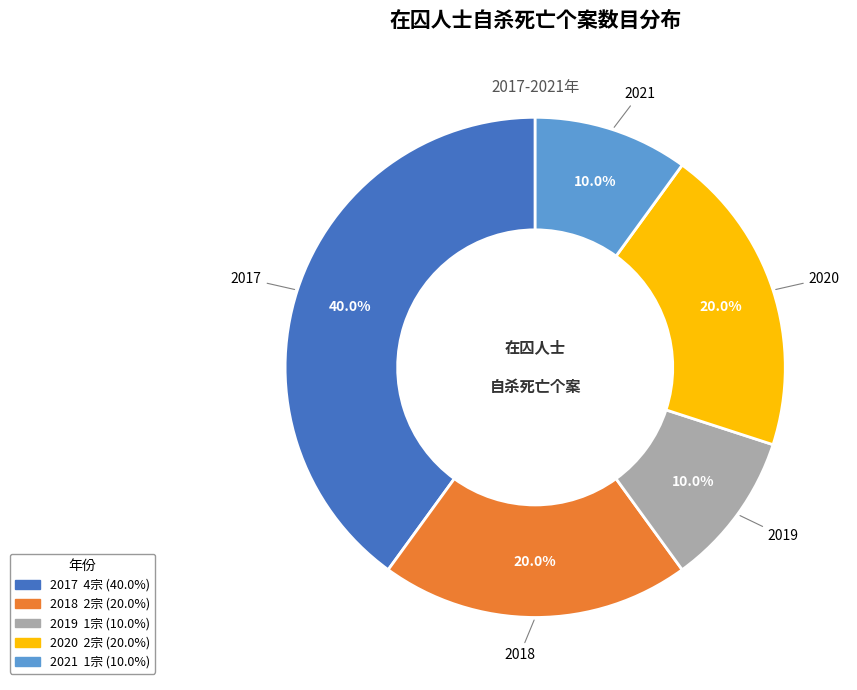

What percentage is the 2019 slice, to the nearest percent?

10%